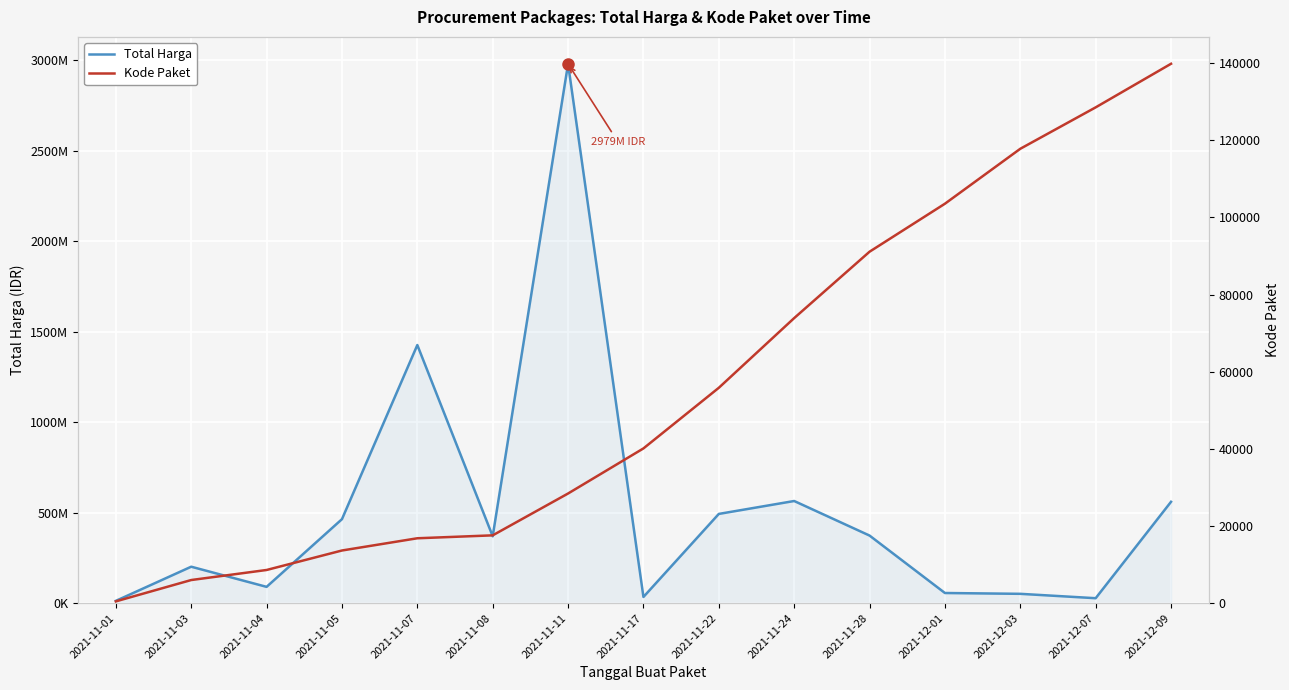

True or false: Total Harga has a value of 559971000 at 2021-12-09.

True